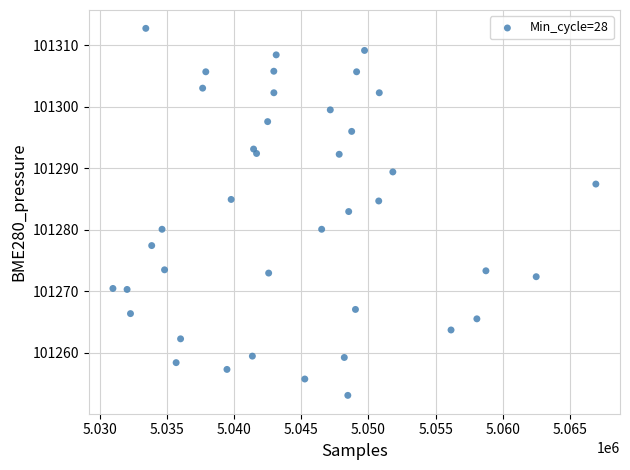

What is the range of X values (max minus min)?

35968.0